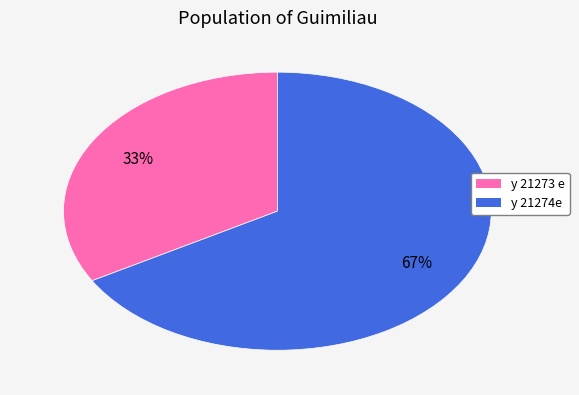

What percentage is the y 21274e slice, to the nearest percent?

67%